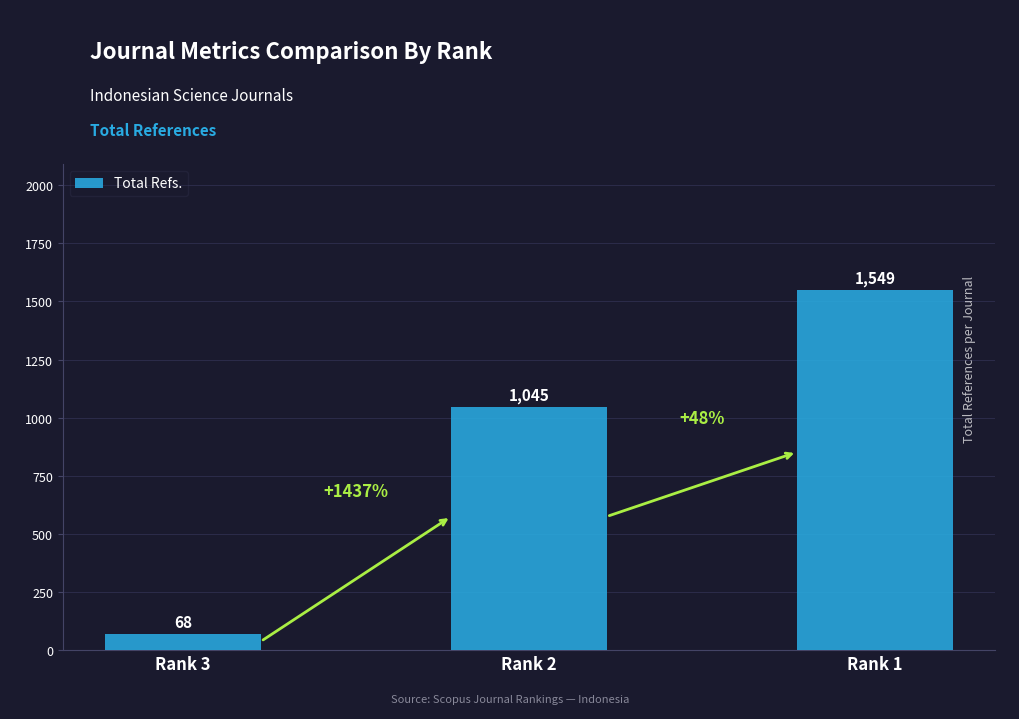

At which category does the chart reach its peak across all series?

Rank 1